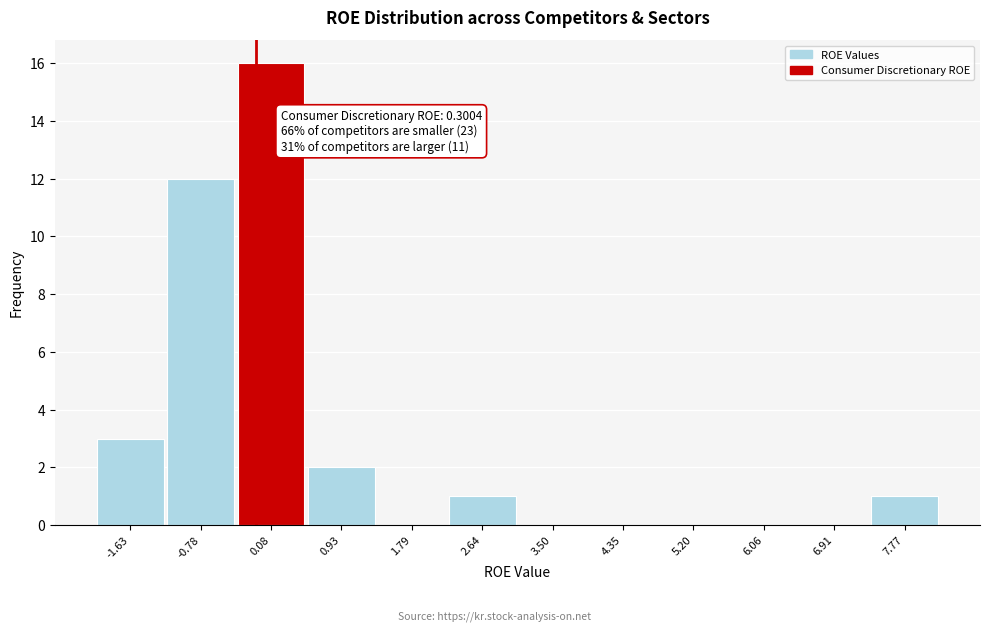

Reading left to right, what are all the values shown in this chart?

-1.63=3	-0.78=12	0.08=16	0.93=2	1.79=0	2.64=1	3.50=0	4.35=0	5.20=0	6.06=0	6.91=0	7.77=1